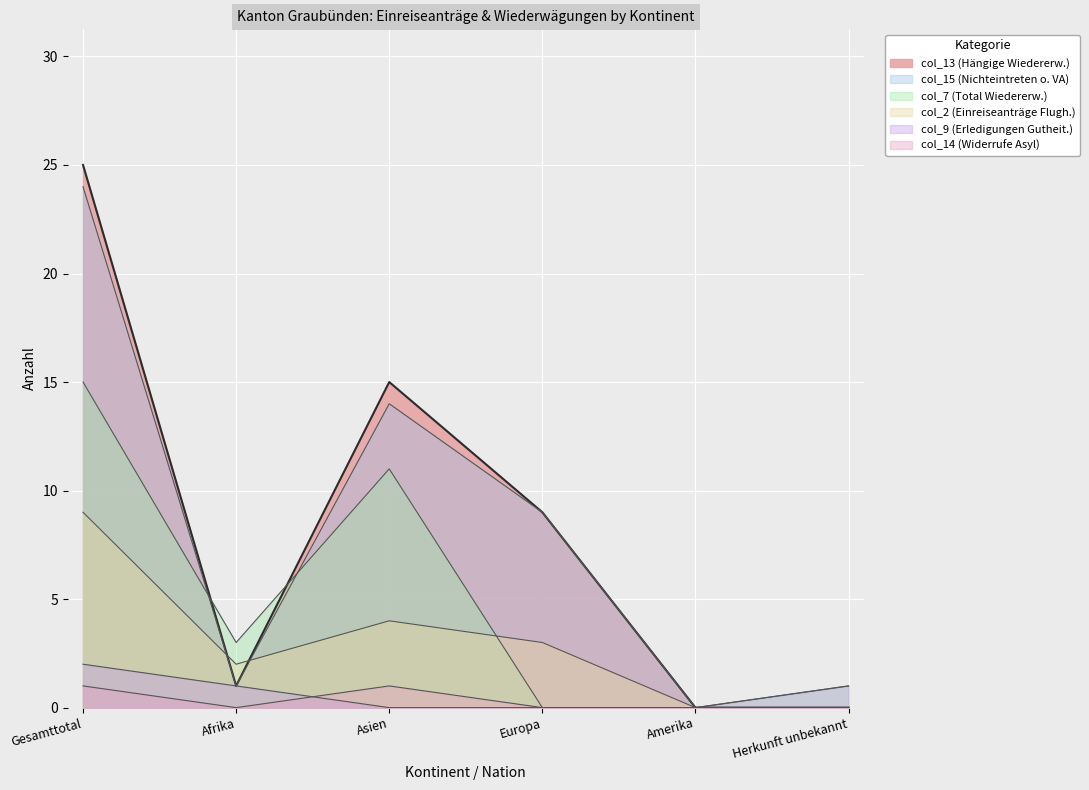

What is the label of the 2nd point from the left?

Afrika